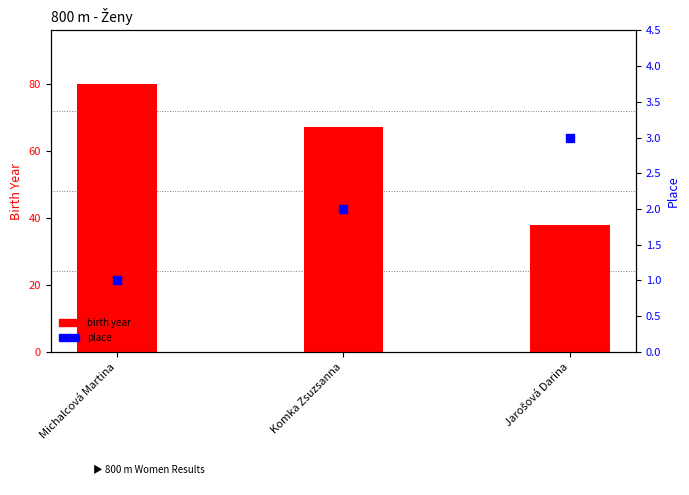

Is the value of place at Jarošová Darina greater than the value of birth year at Jarošová Darina?

No